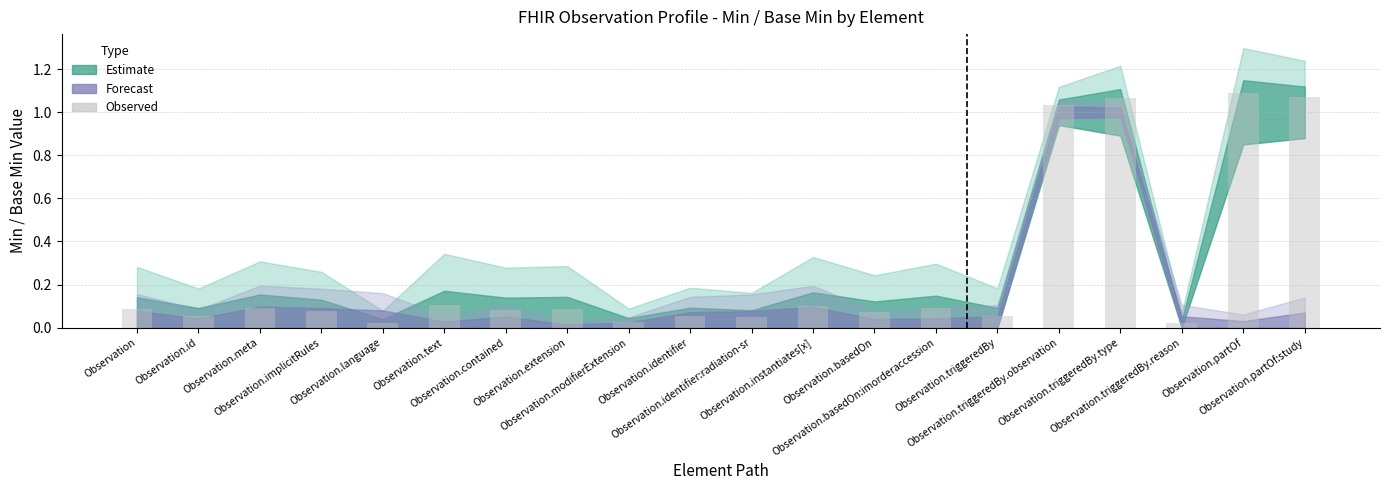

What is the label of the 14th bar from the right?

Observation.contained